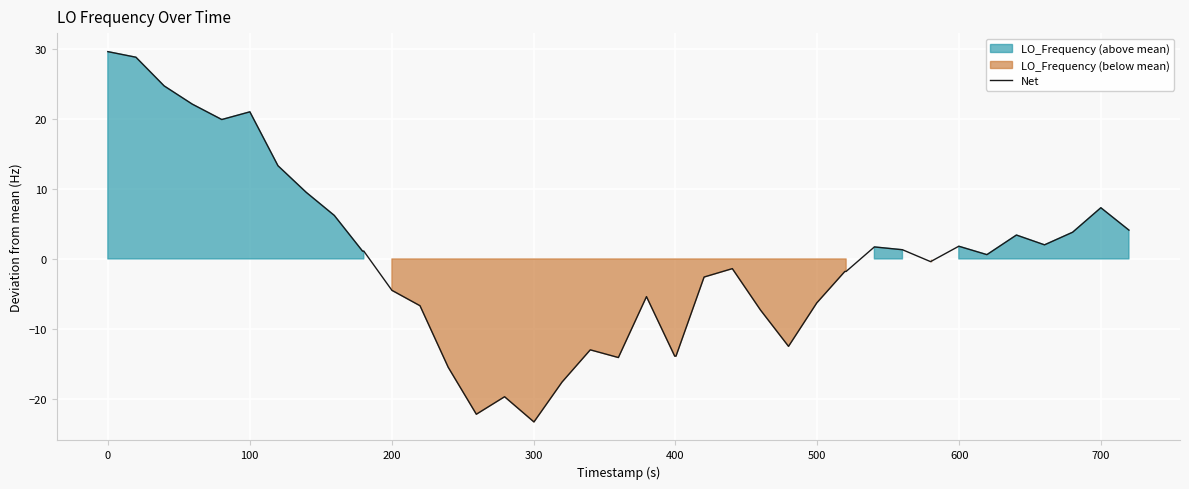

What is the lowest value of the Net series?

-23.3